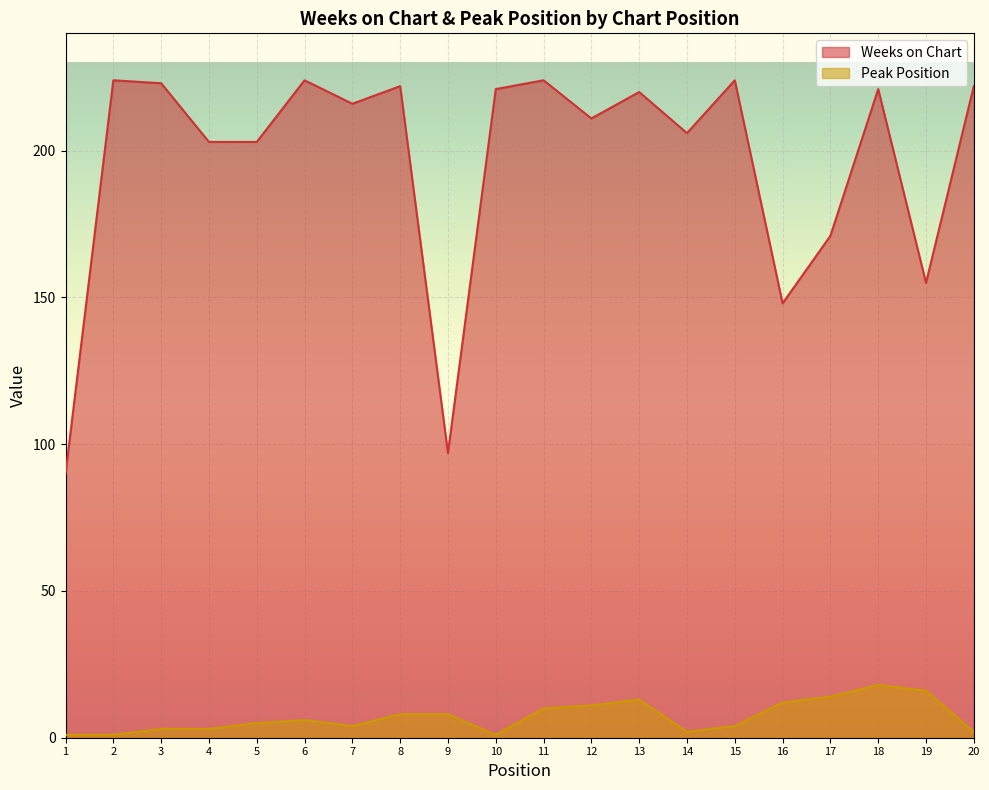

What is the value of the Peak Position point at the 15th from the left?

4